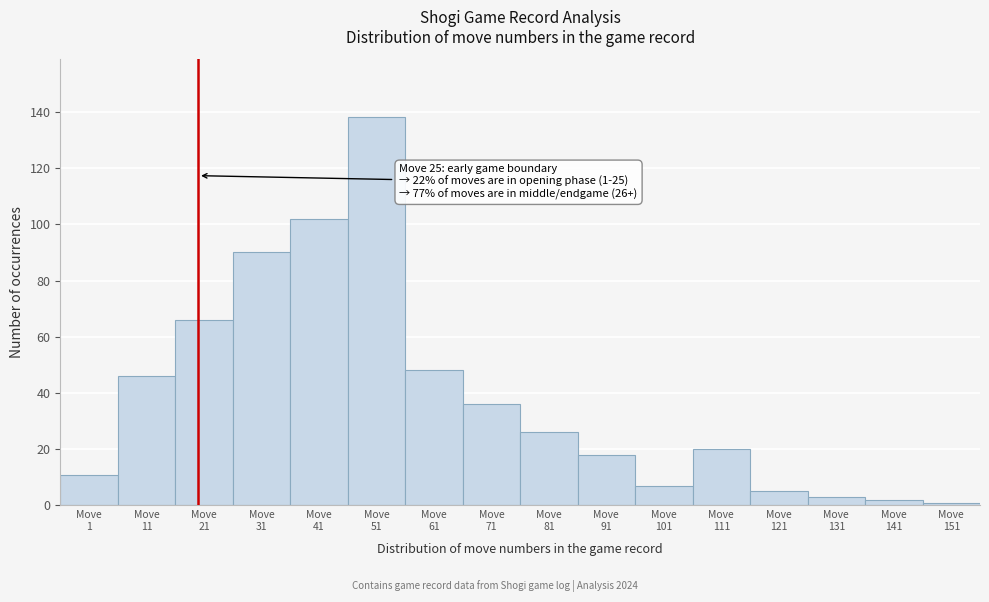

Reading right to left, list all the values displayed in this chart.

1	2	3	5	20	7	18	26	36	48	138	102	90	66	46	11